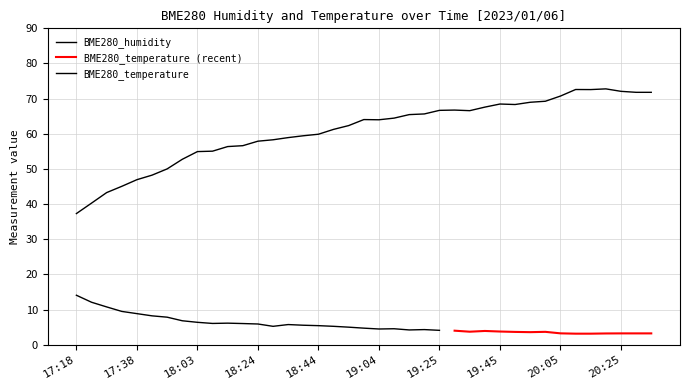

How many interior local valleys (lower than both neighbors) does the data have?

4